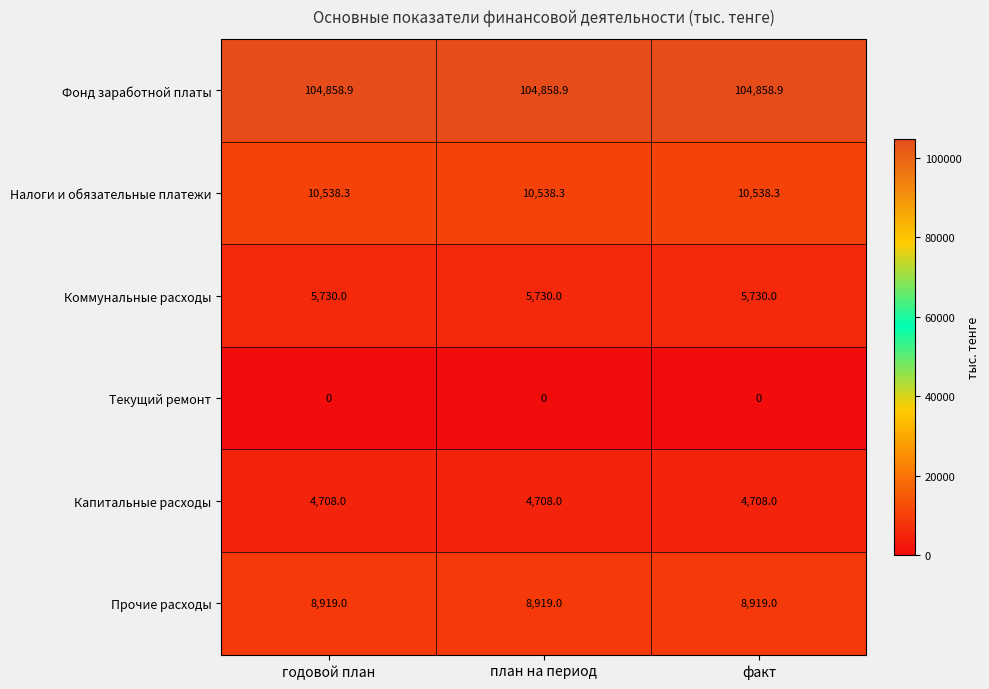

Which series has the largest total across all categories?

Фонд заработной платы